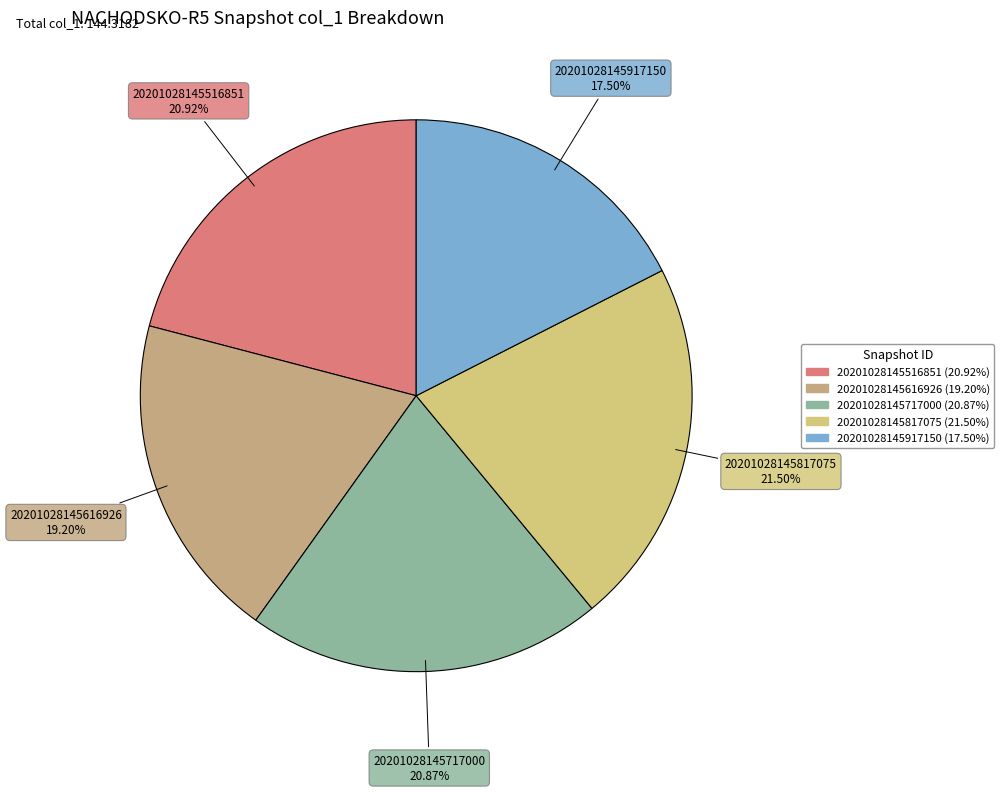

Is 20201028145616926 the majority of the pie?

No